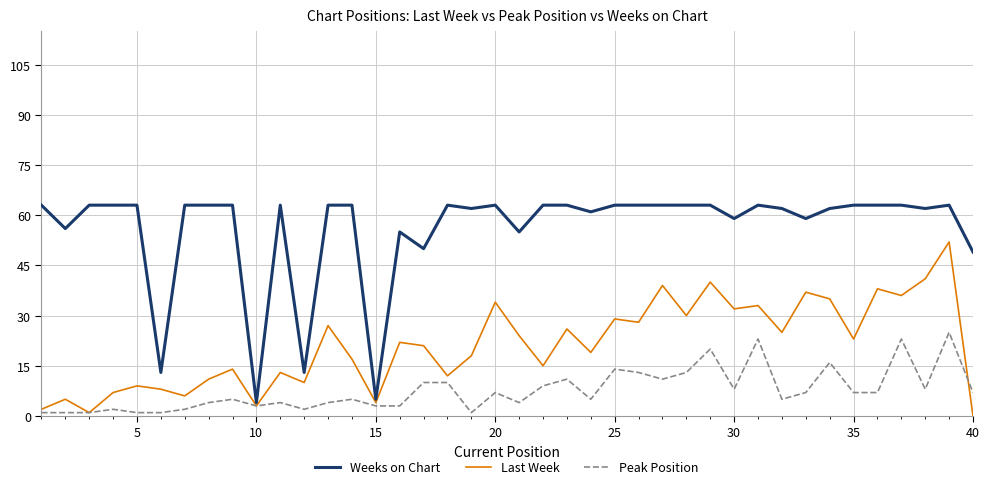

Which series has the largest range (max minus min)?

Weeks on Chart